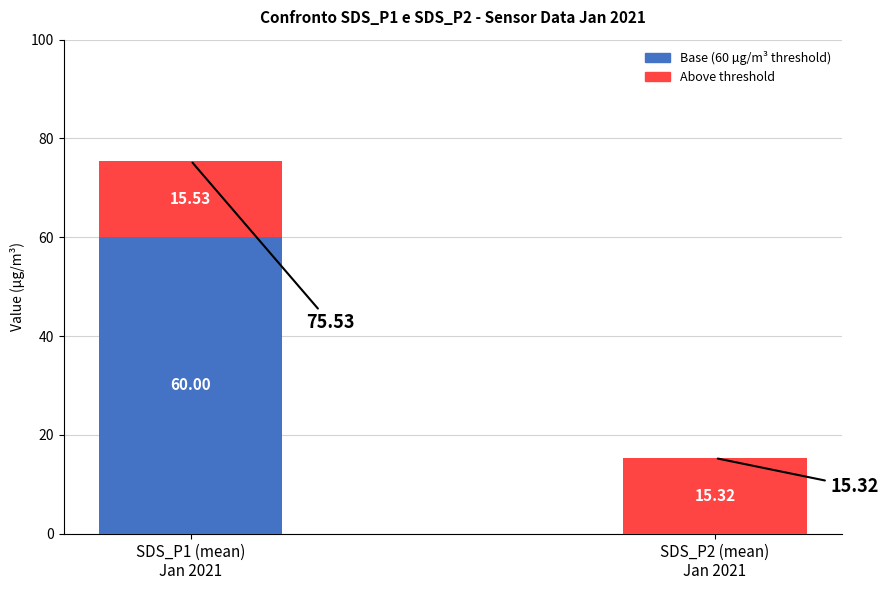

Does the chart contain stacked bars?

Yes